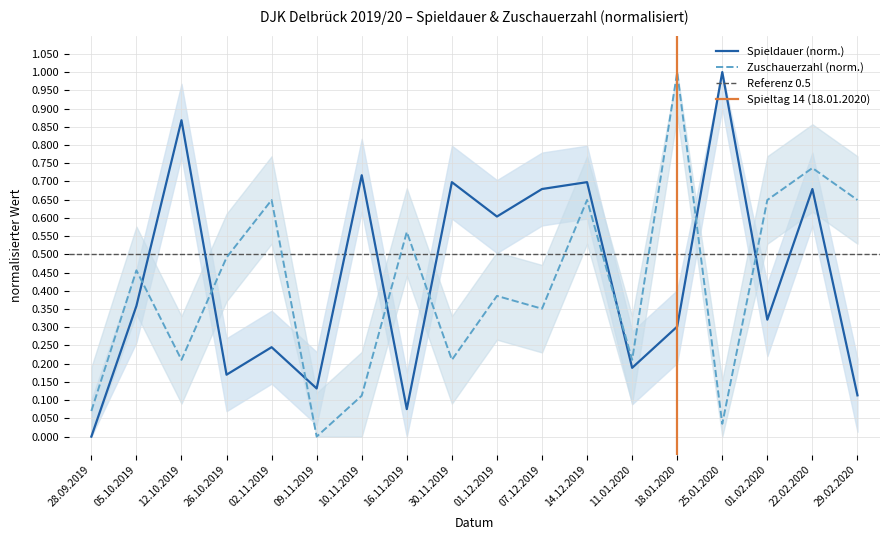

What is the label of the 4th point from the left?

26.10.2019